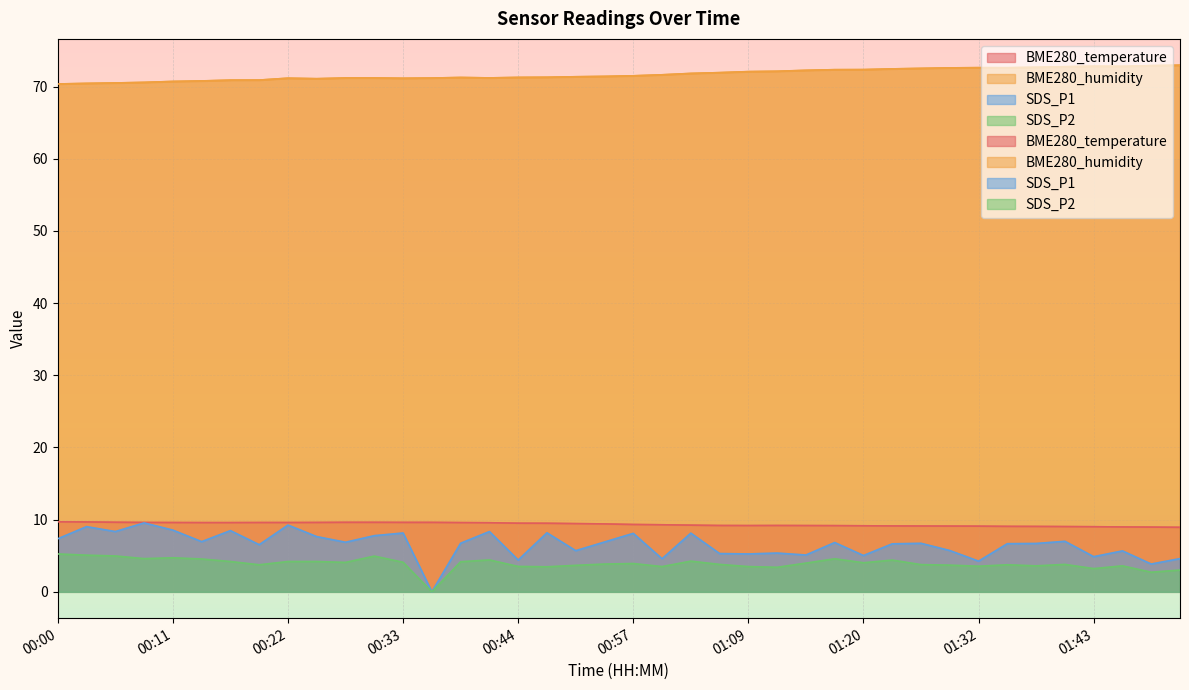

What is the average value of the BME280_temperature series?

9.4